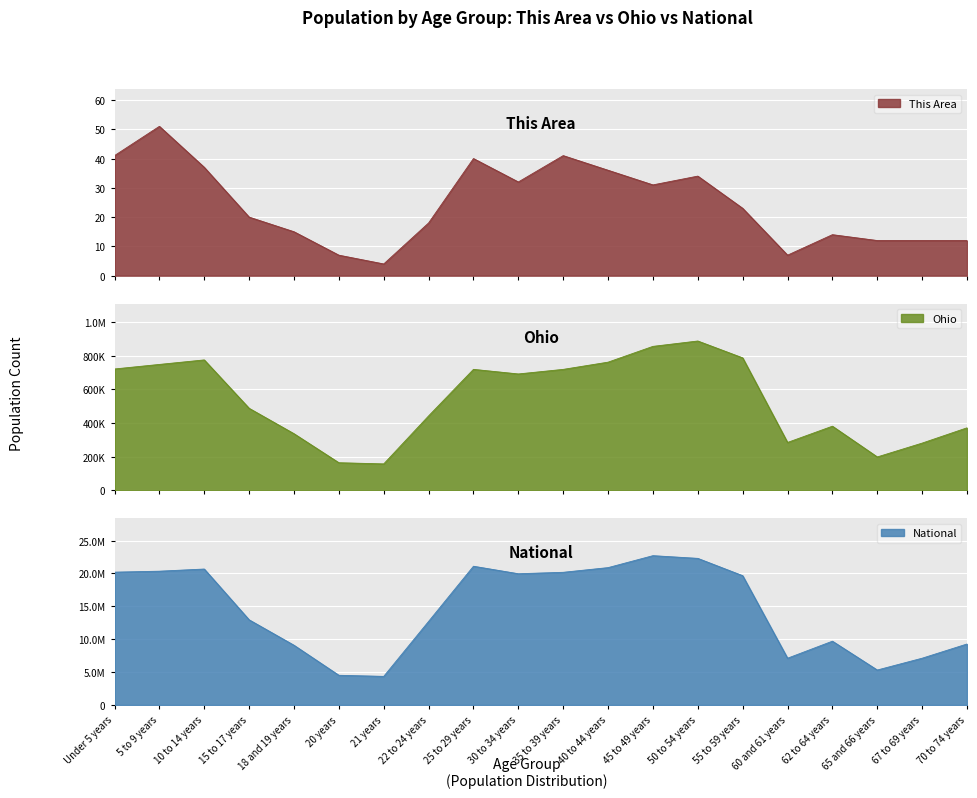

What is the maximum value for This Area?

51